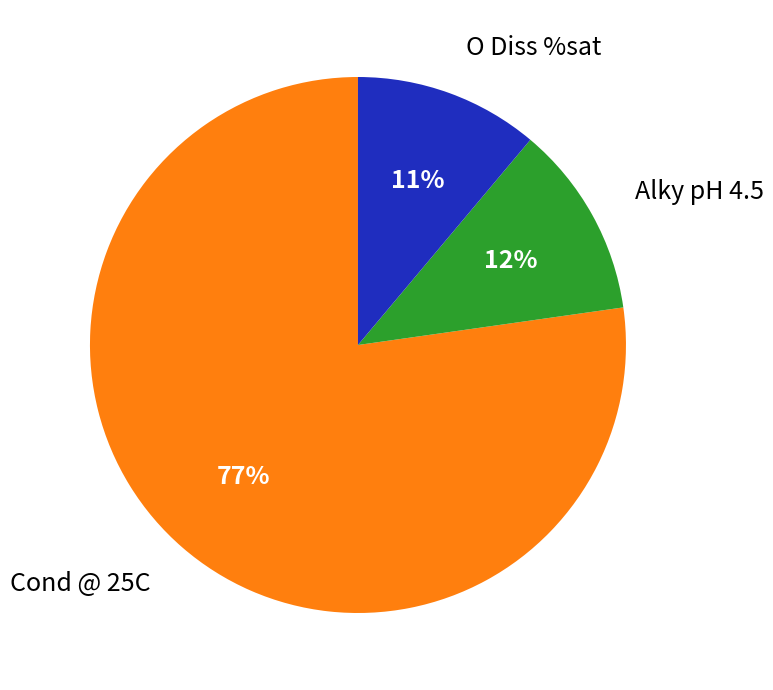

To the nearest percent, what is the difference between the largest and smallest slice percentages?

66%